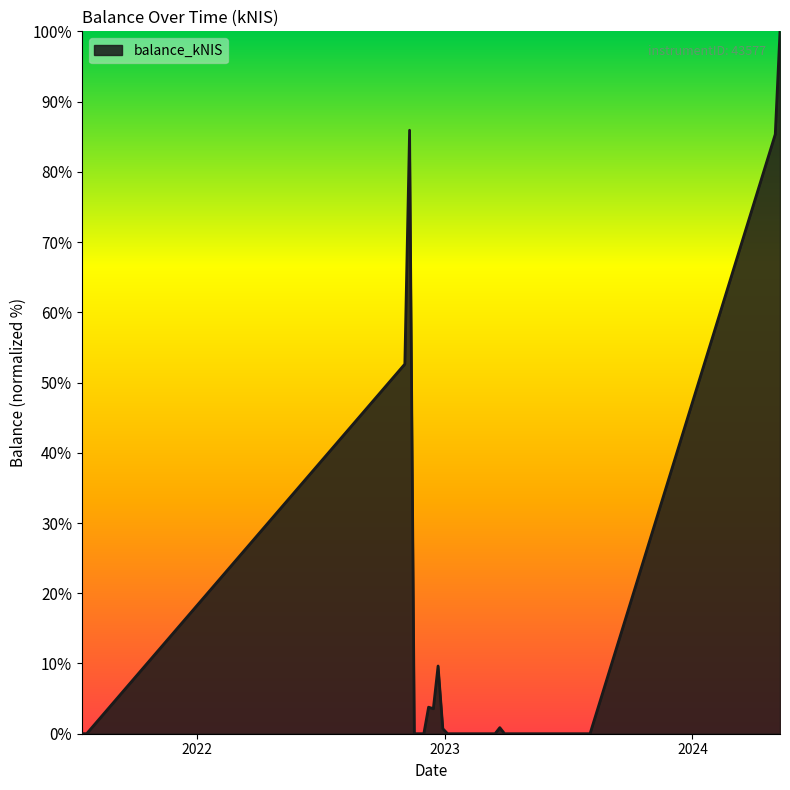

What is the greatest value displayed?

100.0